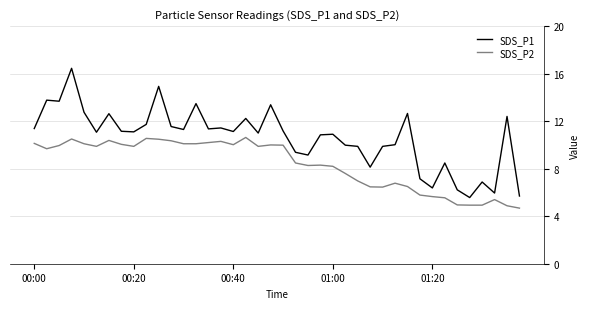

Which series has the widest spread of values?

SDS_P1